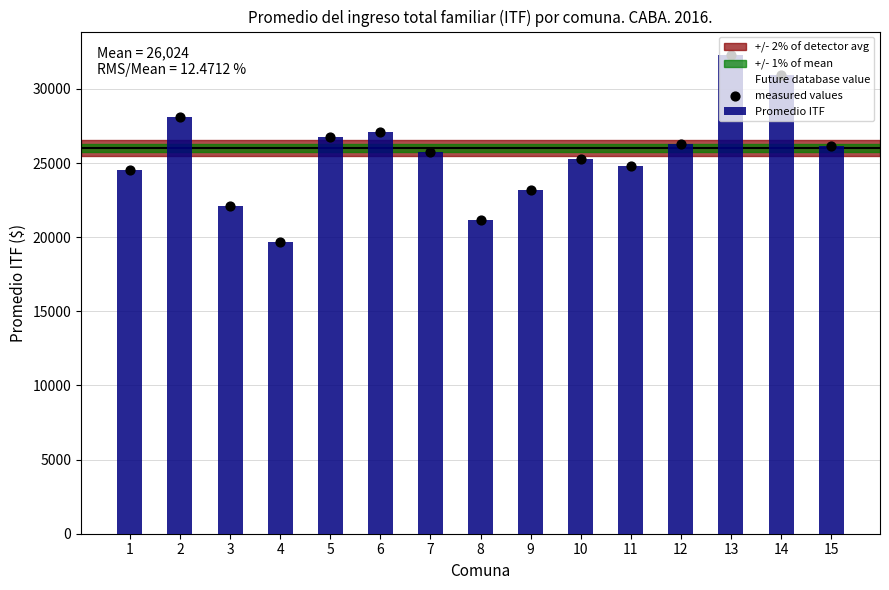

Which series reaches the minimum Y coordinate?

Promedio ITF